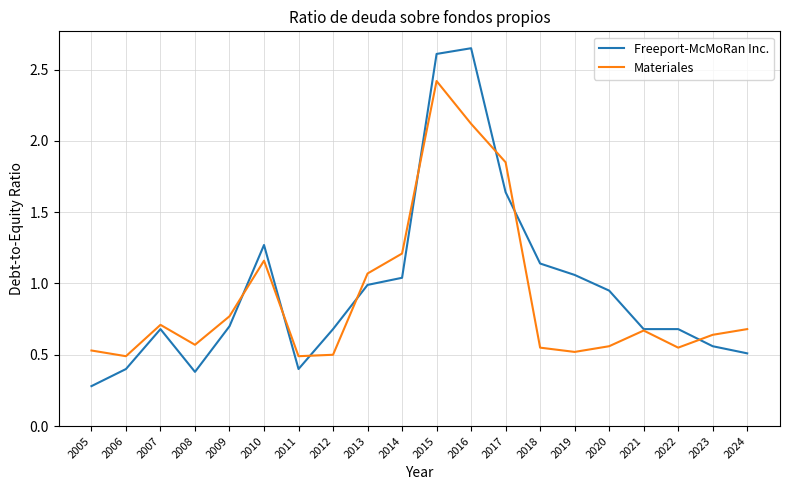

At which category is the sum across all series the highest?

2015